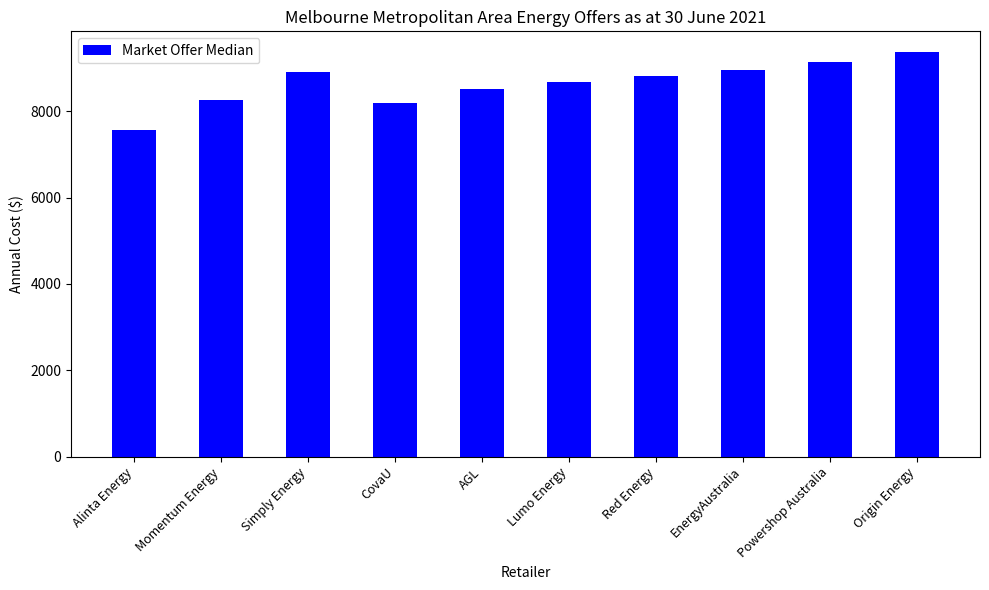

Read the value at Simply Energy.

8918.5